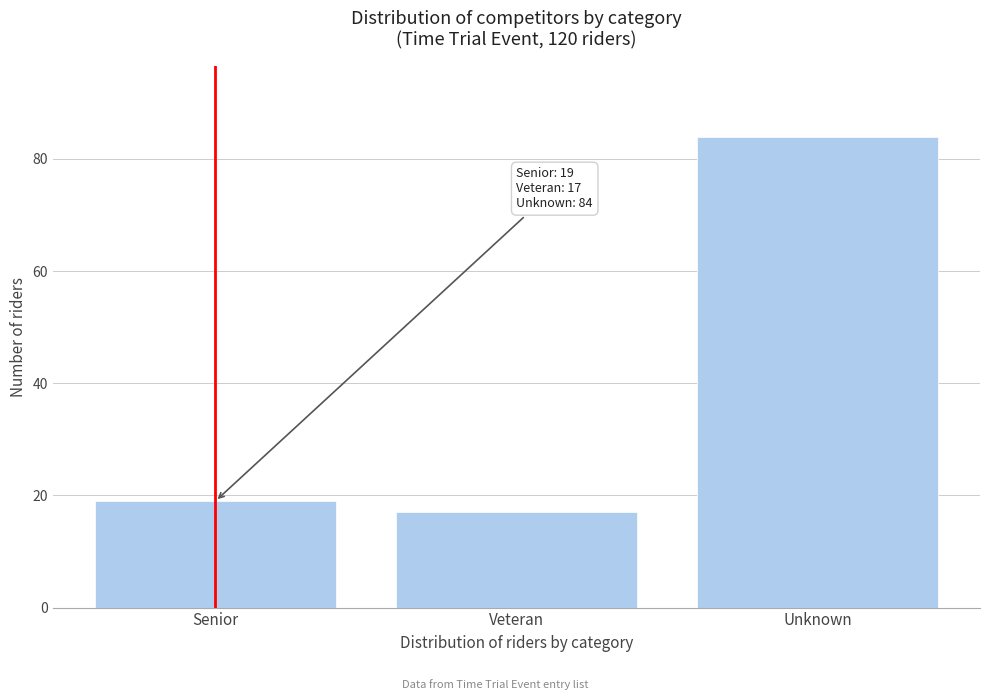

Reading left to right, extract all data points from this chart.

19	17	84